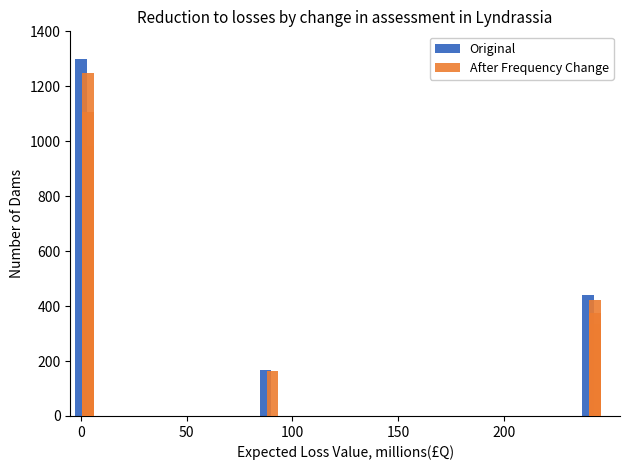

What are all the series names shown in the legend?

Original, After Frequency Change